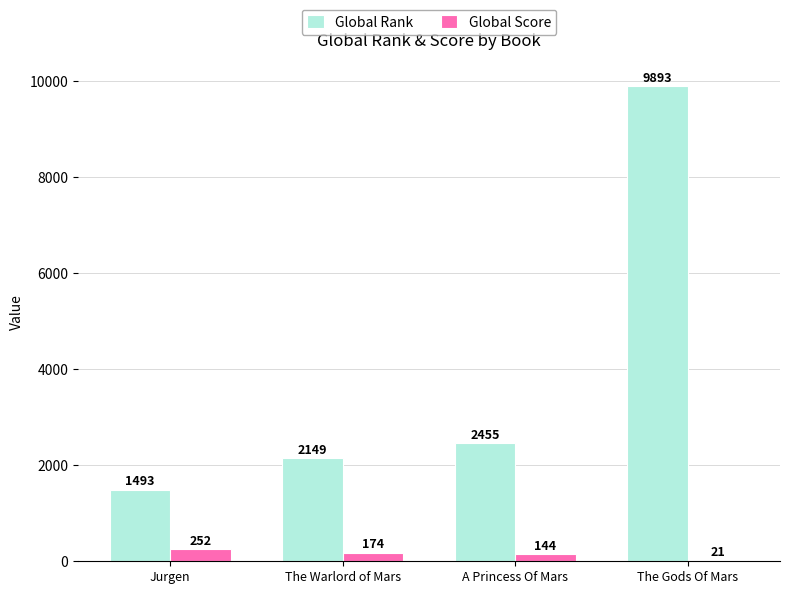

What value does the Global Score series have at The Warlord of Mars?

174